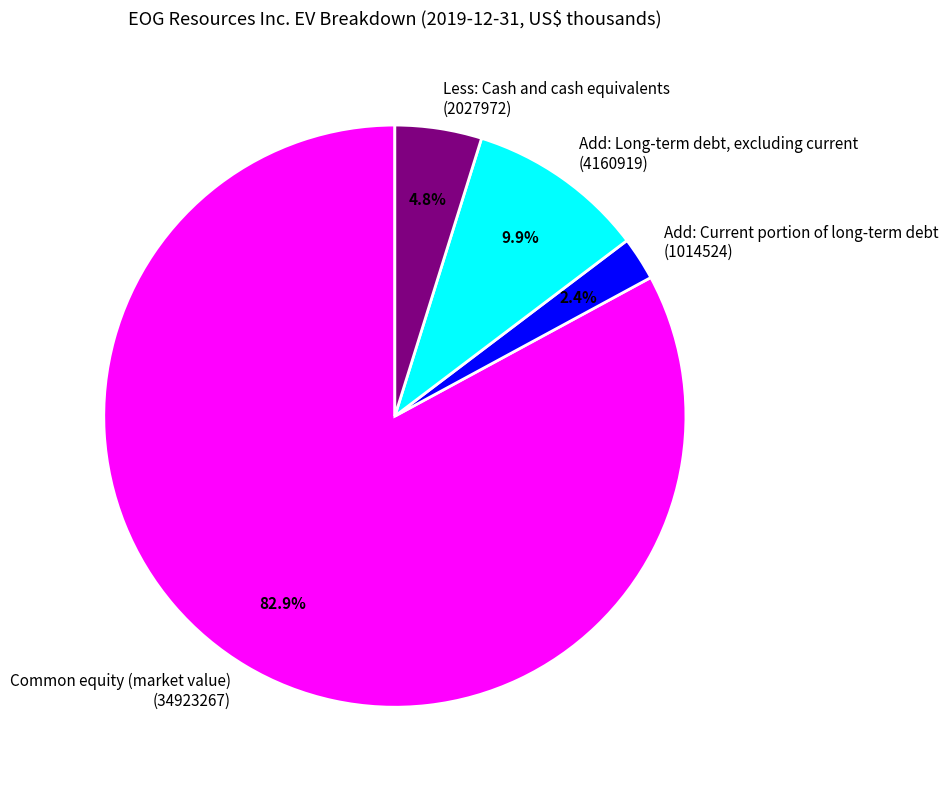

Is the sum of Add: Long-term debt, excluding current and Less: Cash and cash equivalents greater than half?

No